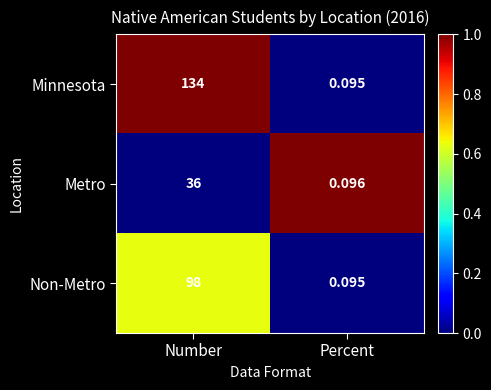

At which category is the sum across all series the highest?

Number